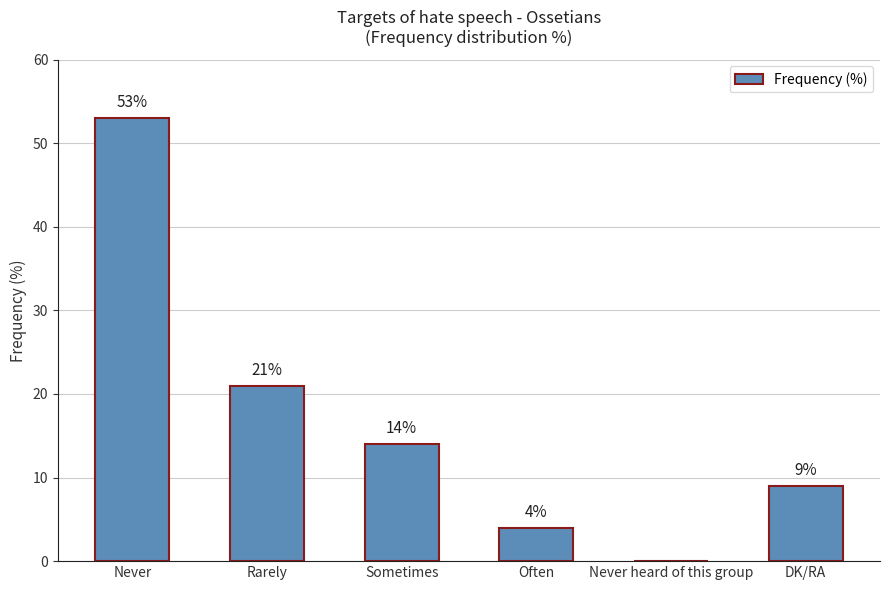

What is the sum of all values?

101